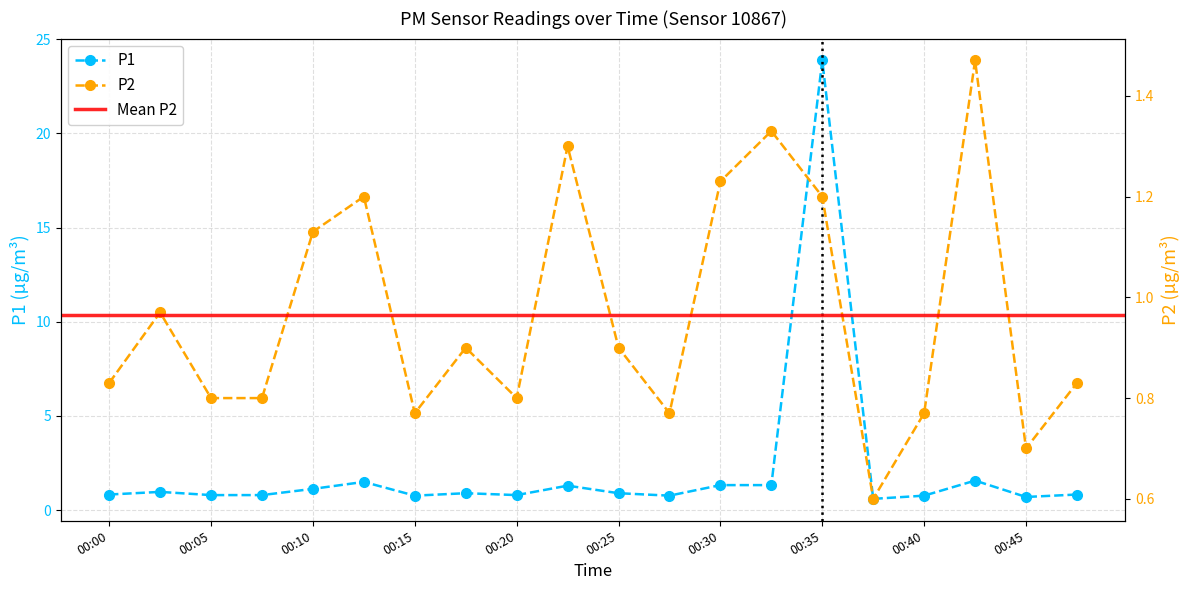

Which category has the highest value across all series?

00:35